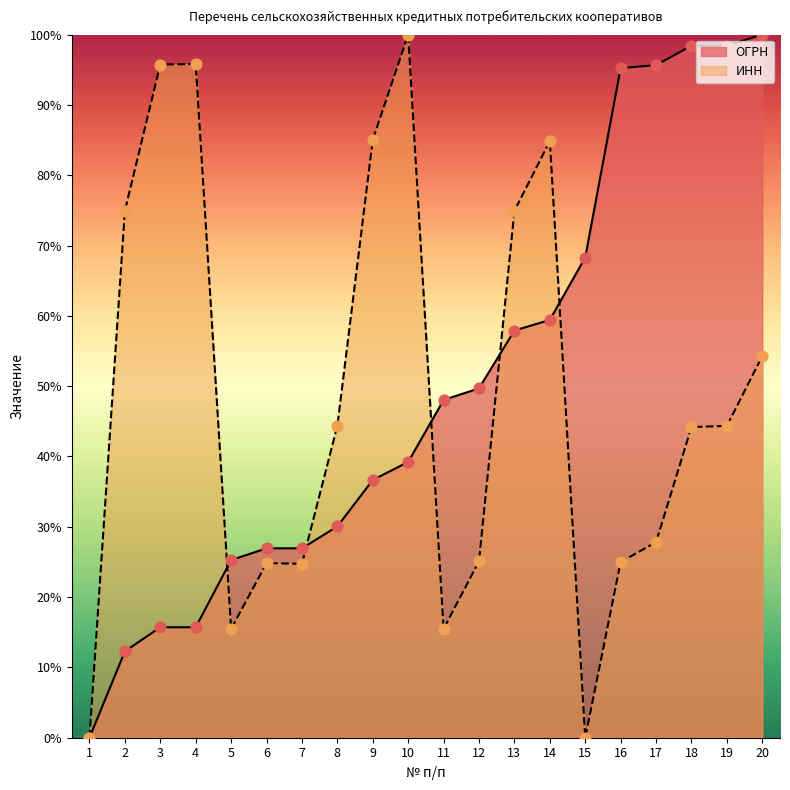

Which series has the largest total across all categories?

ОГРН